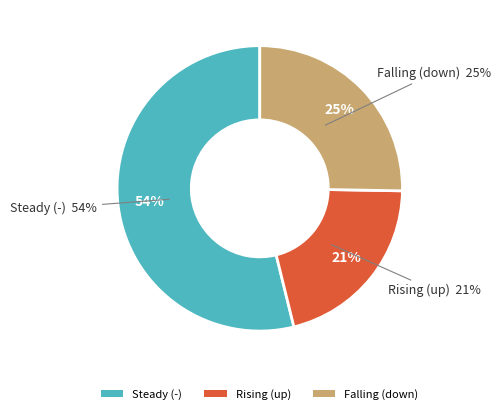

Which has a higher value, up or -?

-